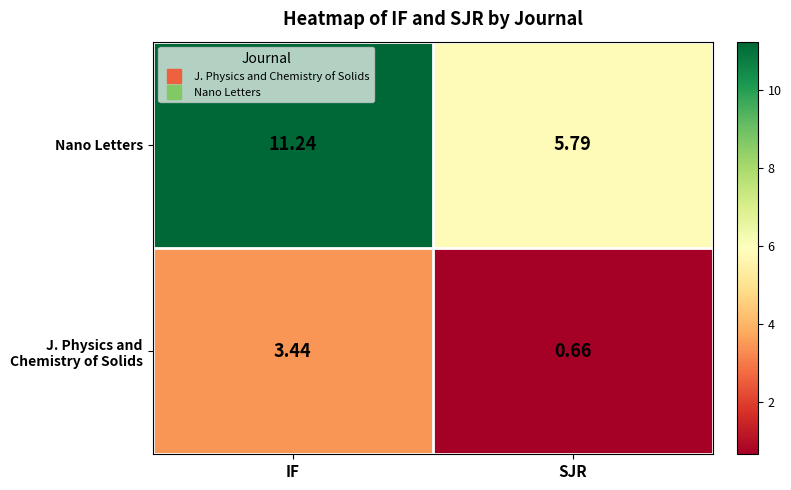

Where is Nano Letters nearest to the value 8?

SJR